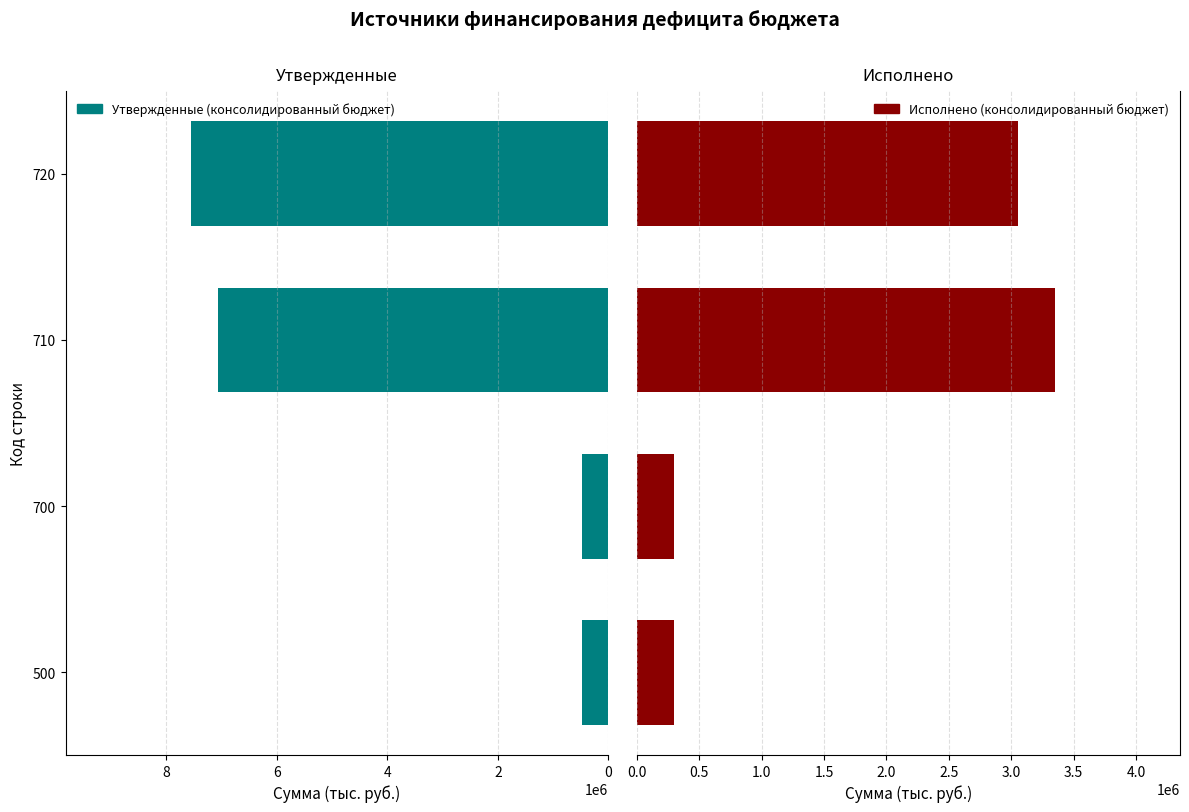

What is the minimum value shown in the chart?

294602.1